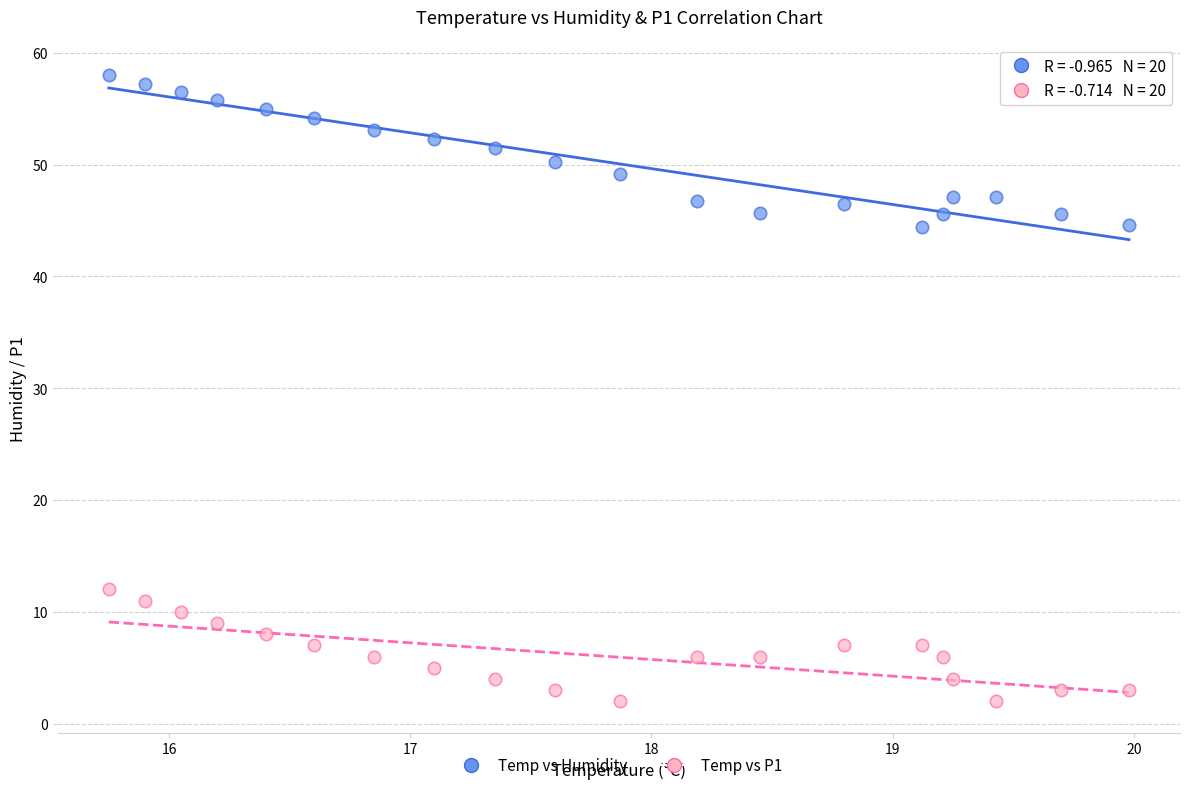

What are all the series names shown in the legend?

Temp vs Humidity, Temp vs P1